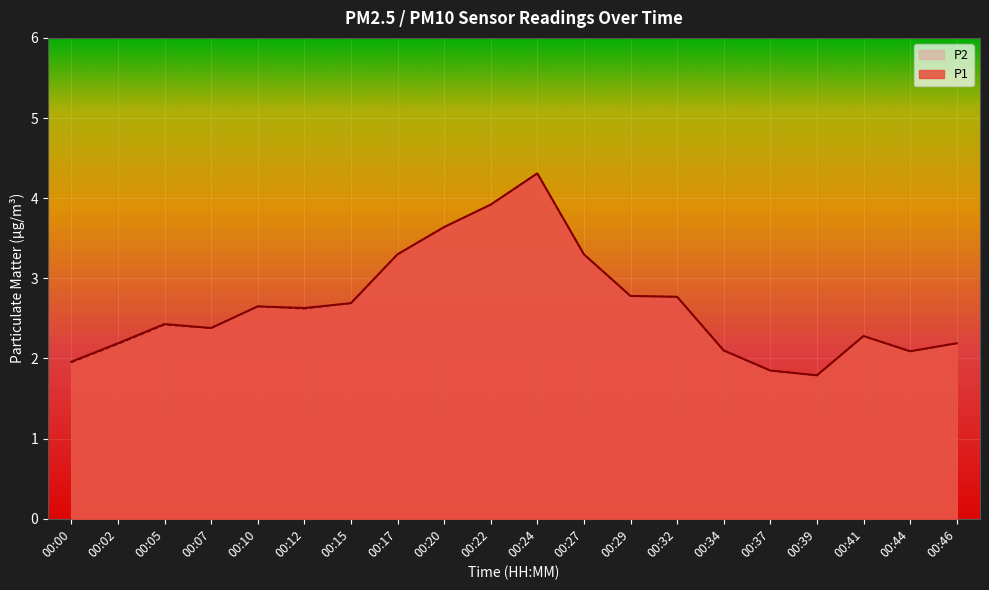

What is the difference between the maximum and minimum values in the P1 series?

2.5